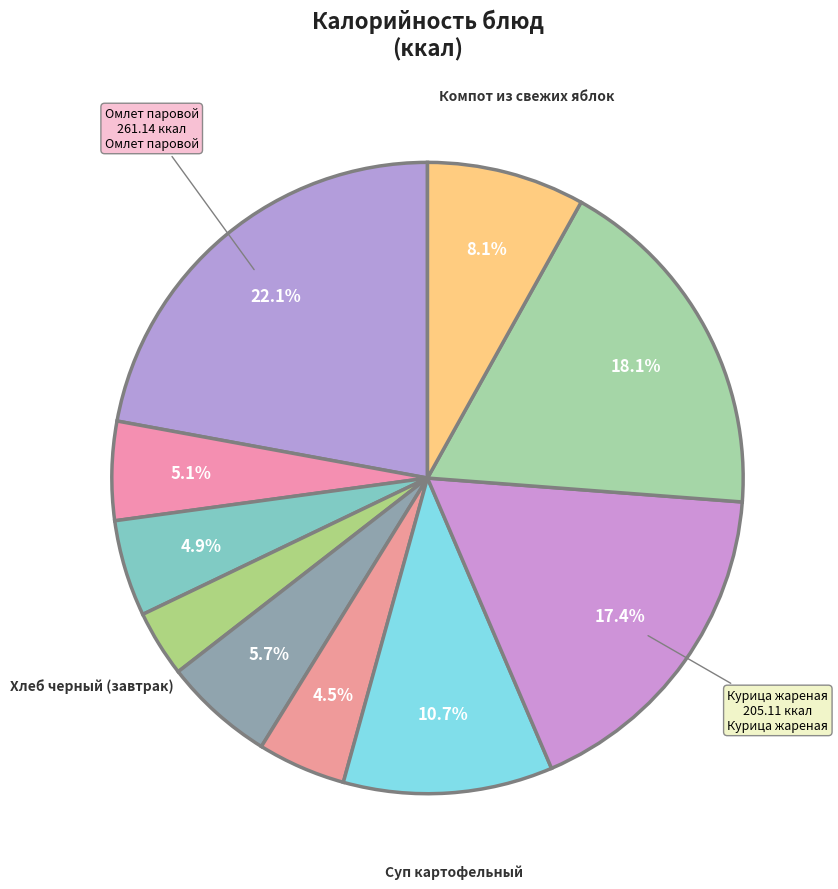

How many slices are in this pie chart?

10